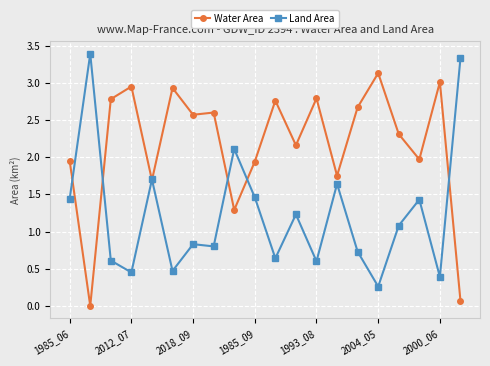

Rank the series by their maximum value, from highest to lowest.

Land Area, Water Area